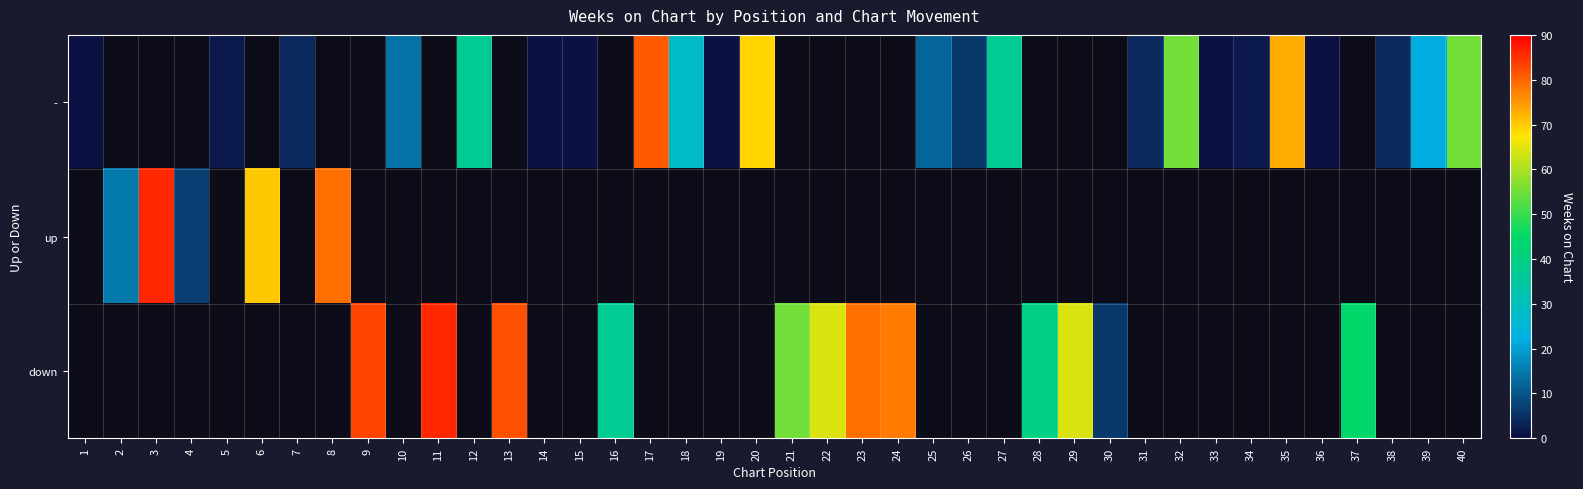

Which category has the lowest value across all series?

1